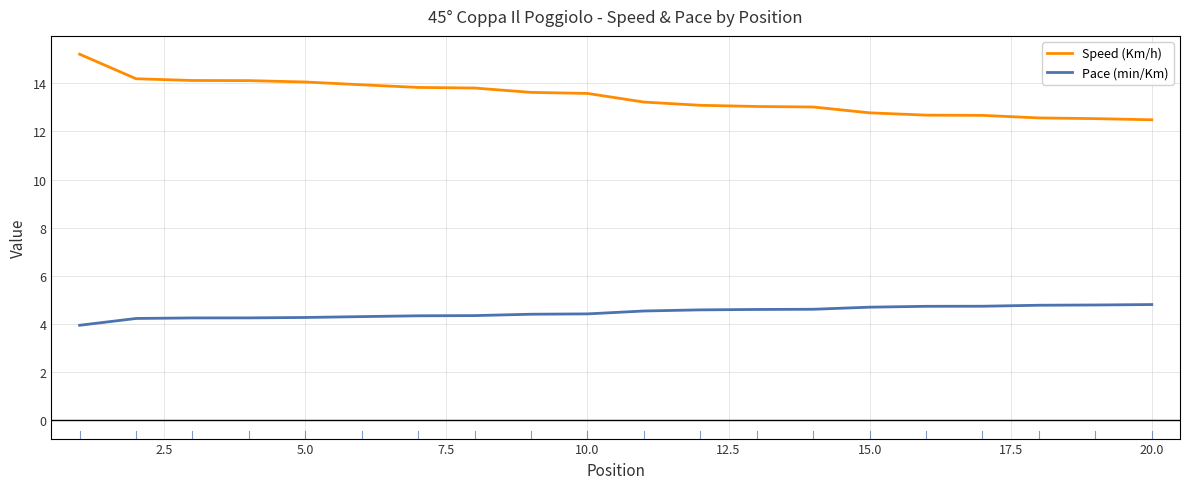

How many data points does each series have?

20